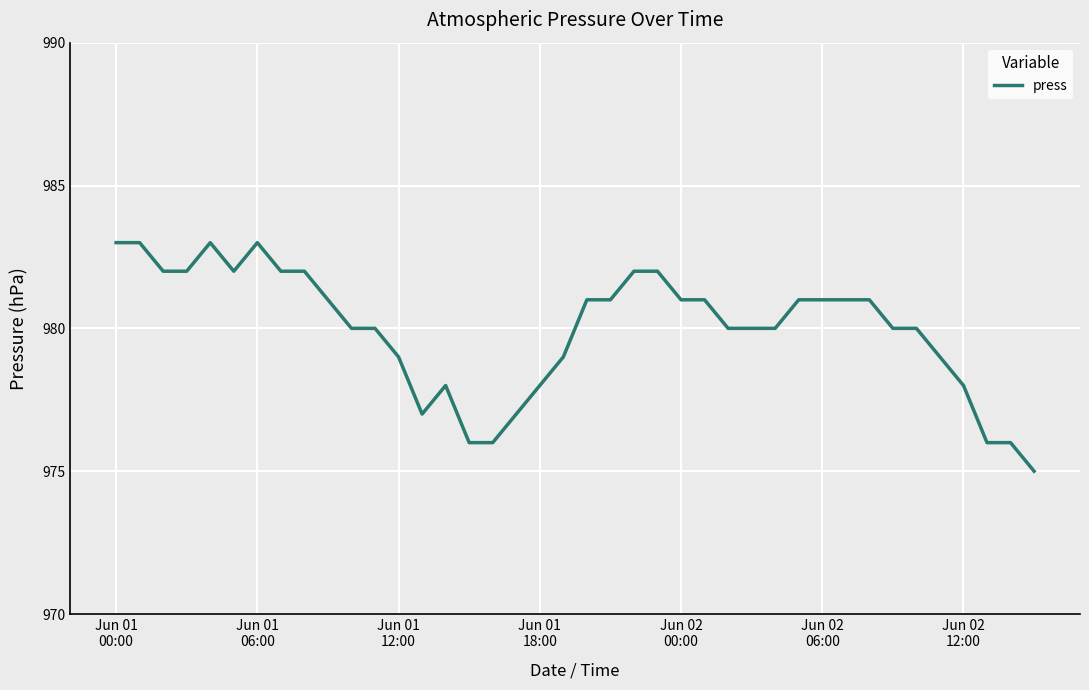

What is the maximum value shown in the chart?

983